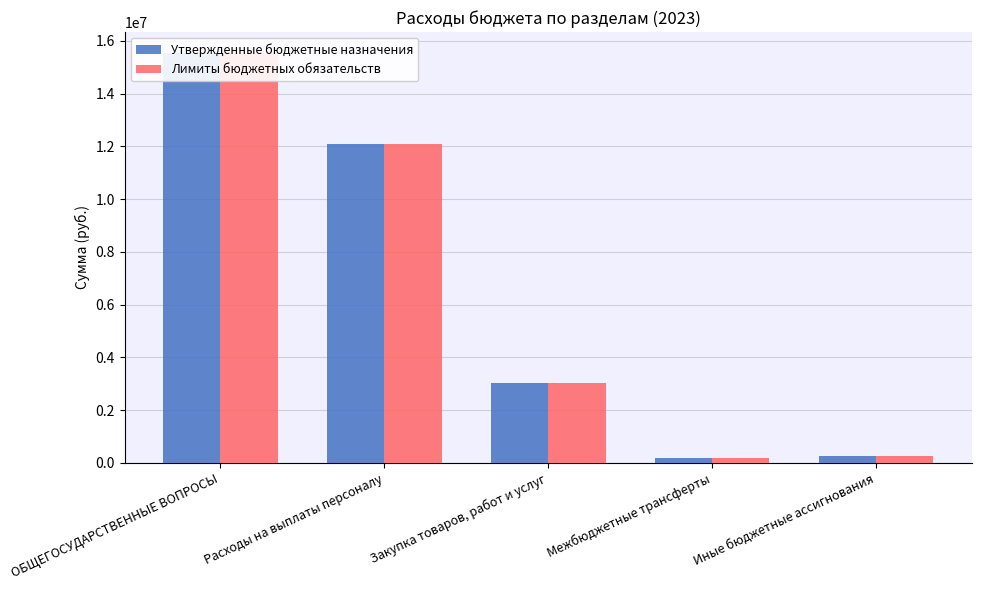

Where is Утвержденные бюджетные назначения nearest to the value 7875500?

Расходы на выплаты персоналу